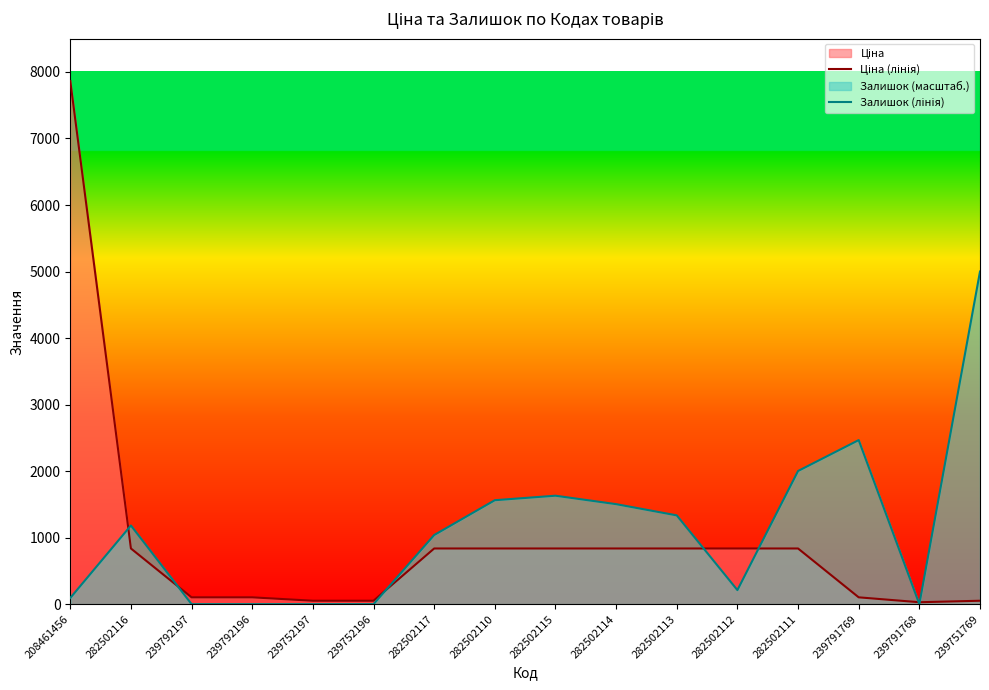

Rank the series by their maximum value, from highest to lowest.

Ціна (лінія), Залишок (лінія)